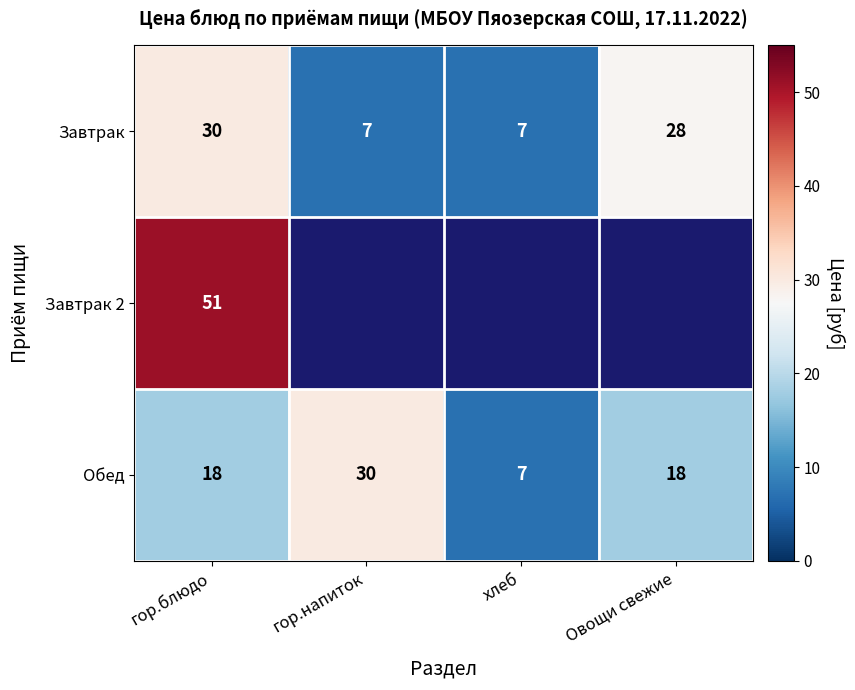

What is the maximum value shown in the chart?

51.0